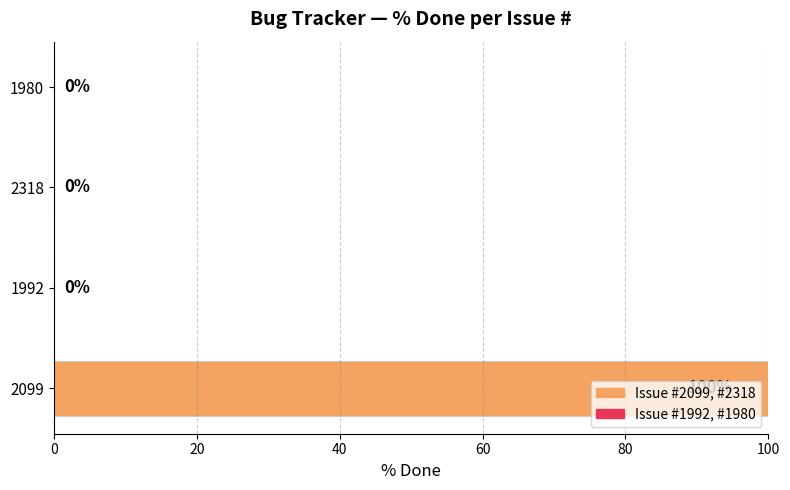

True or false: the data shows 0 at 1980.

True